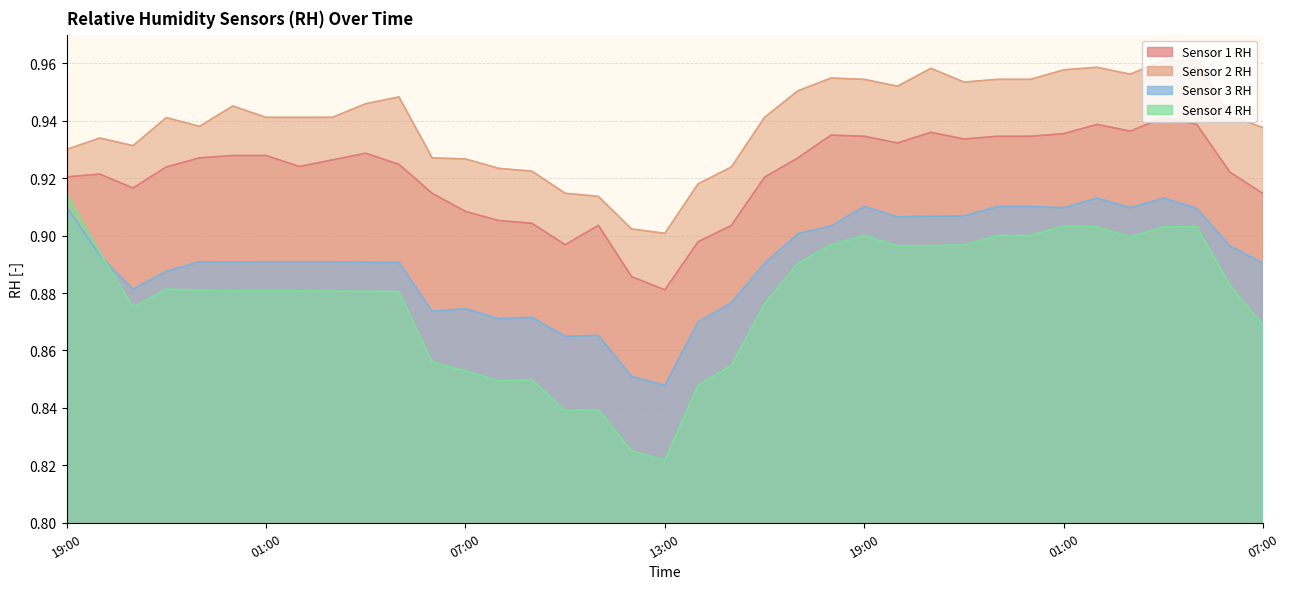

What is the value of the Sensor 3 RH point at the 36th from the left?

0.9